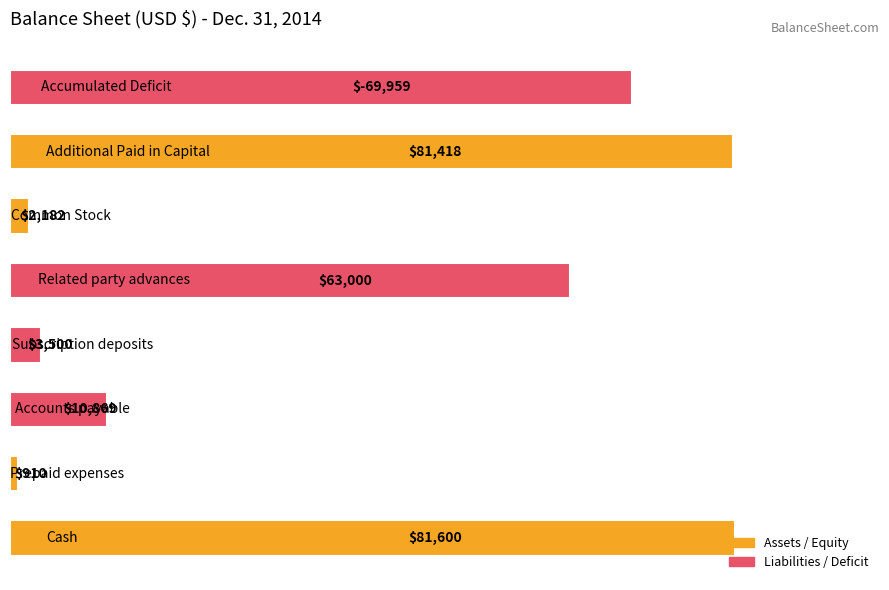

Count the number of data series in this chart.

1